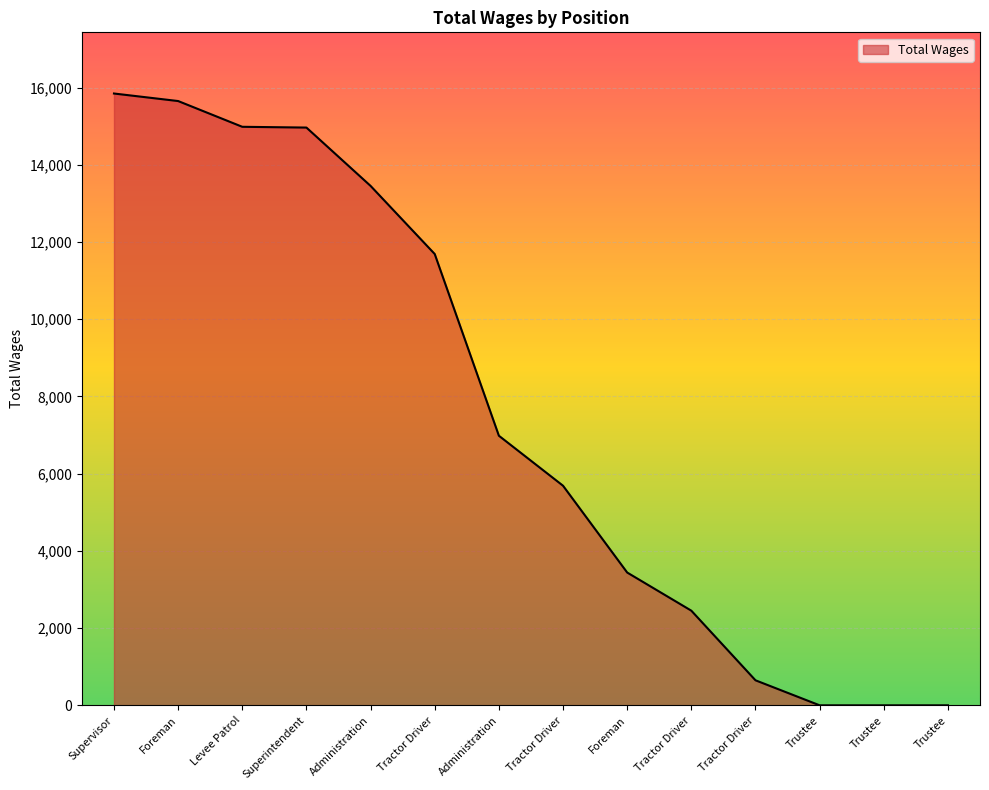

What is the sum of all values?

105788